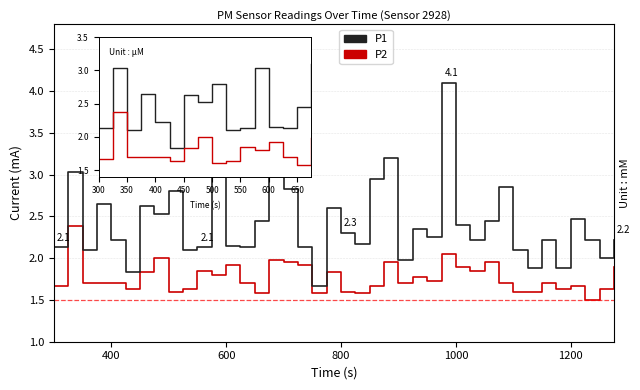

True or false: P2 and P1 intersect in this chart.

False